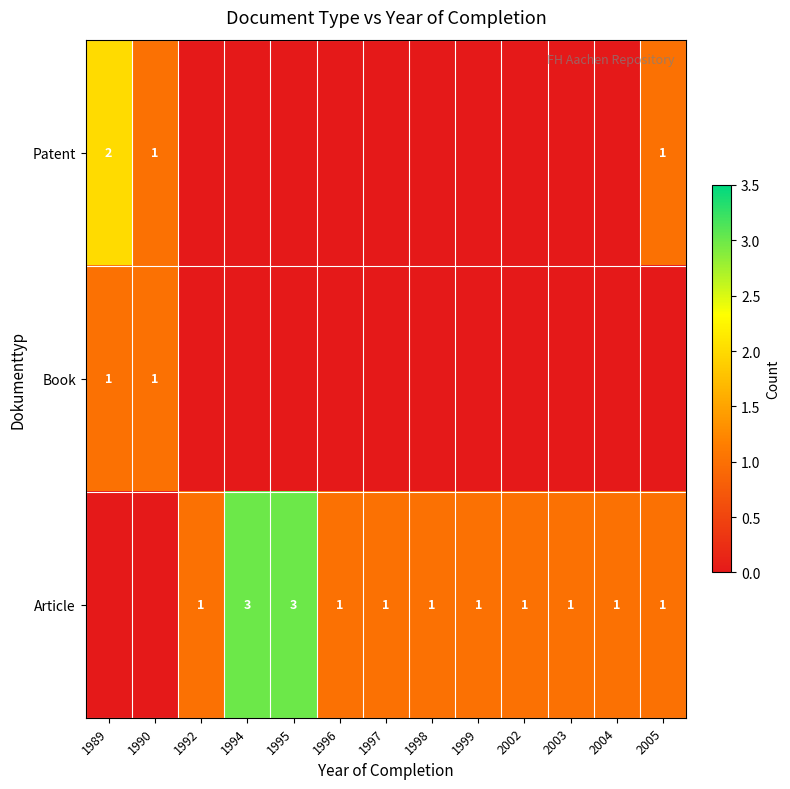

What is the sum of the Article values at 1992 and 1995?

4